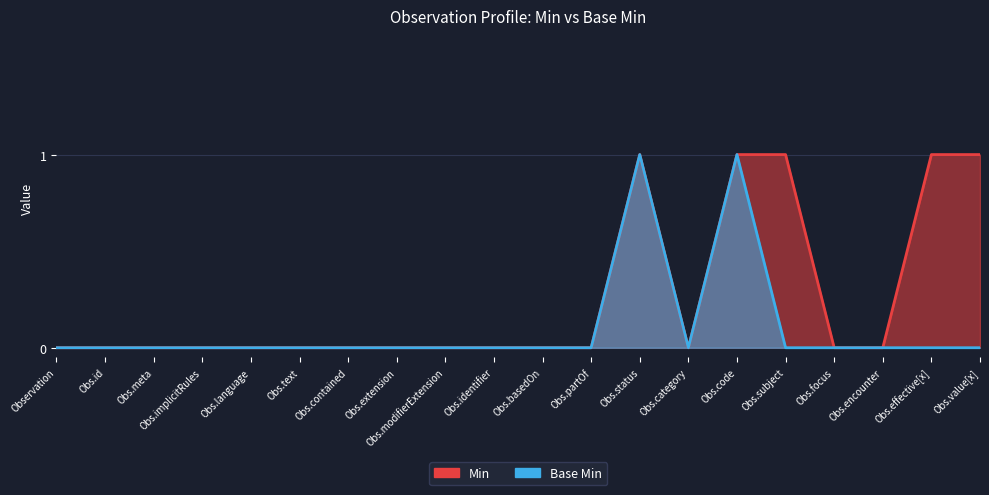

True or false: Min and Base Min intersect in this chart.

False